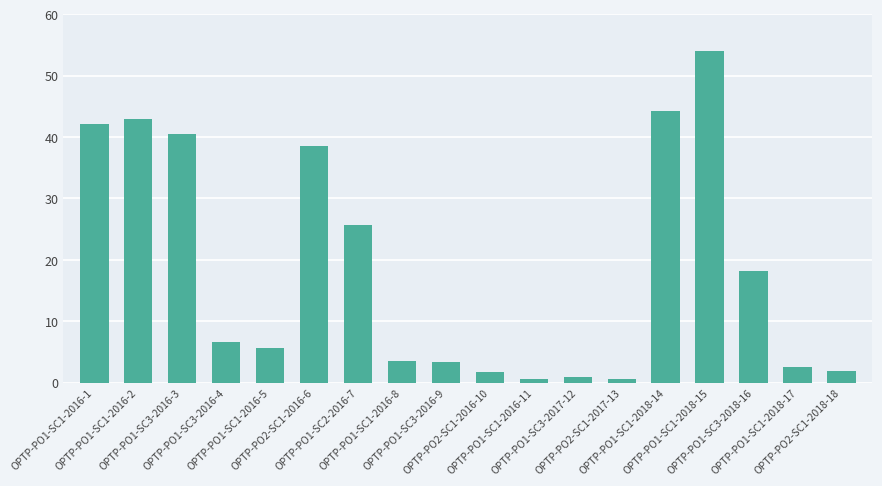

How many bars are there in total?

18